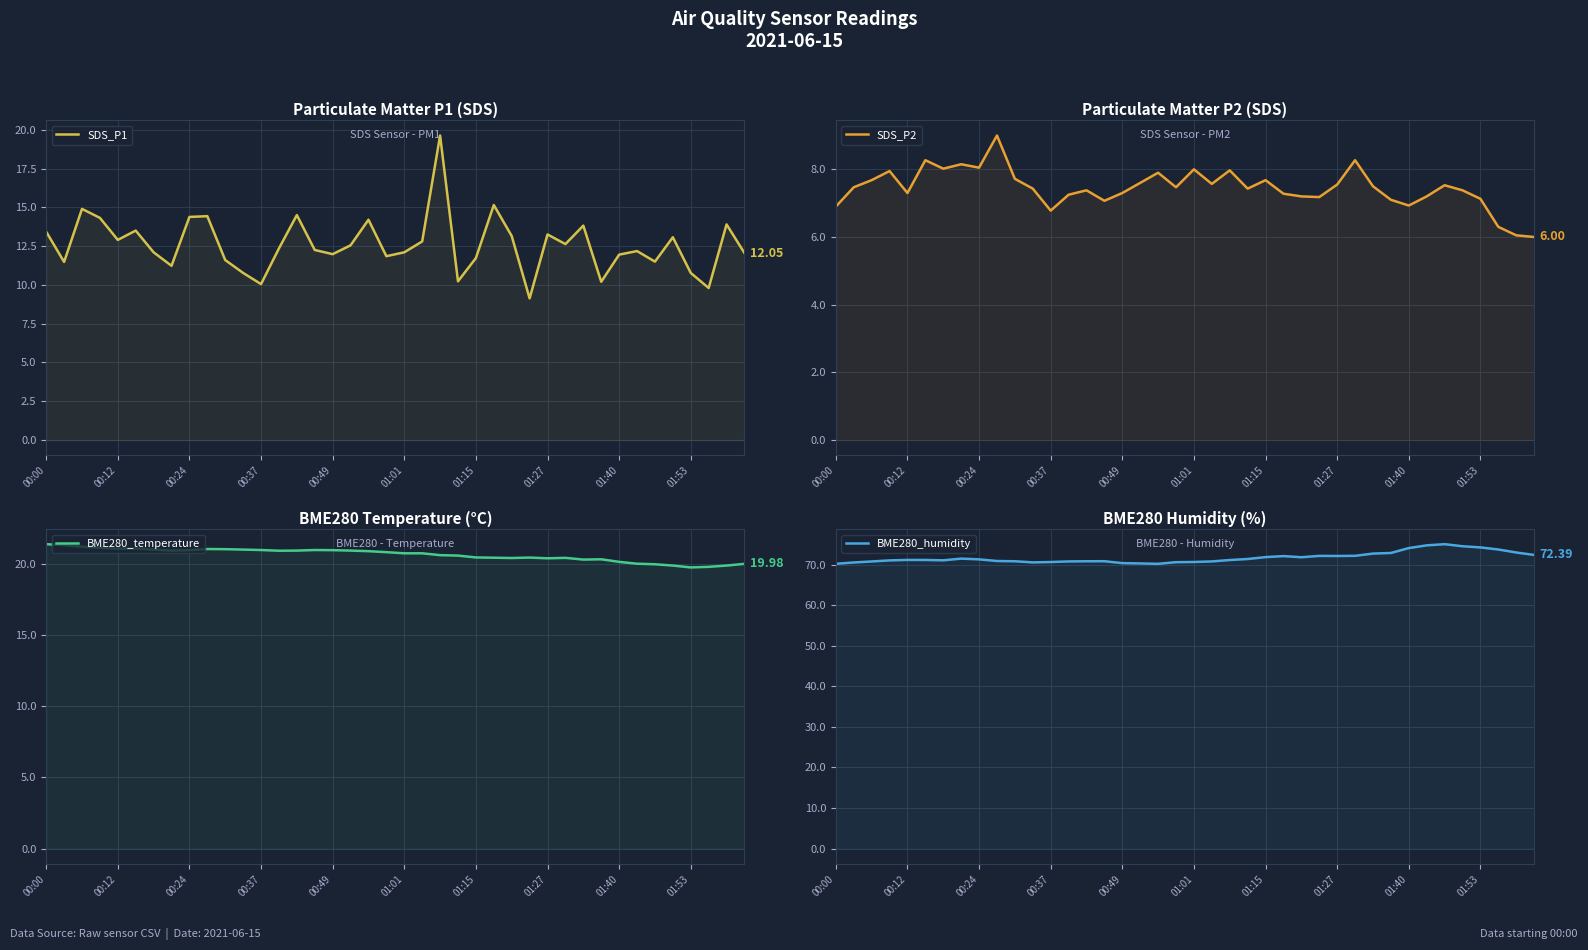

What is the difference between the highest and lowest values at 00:37?

63.1